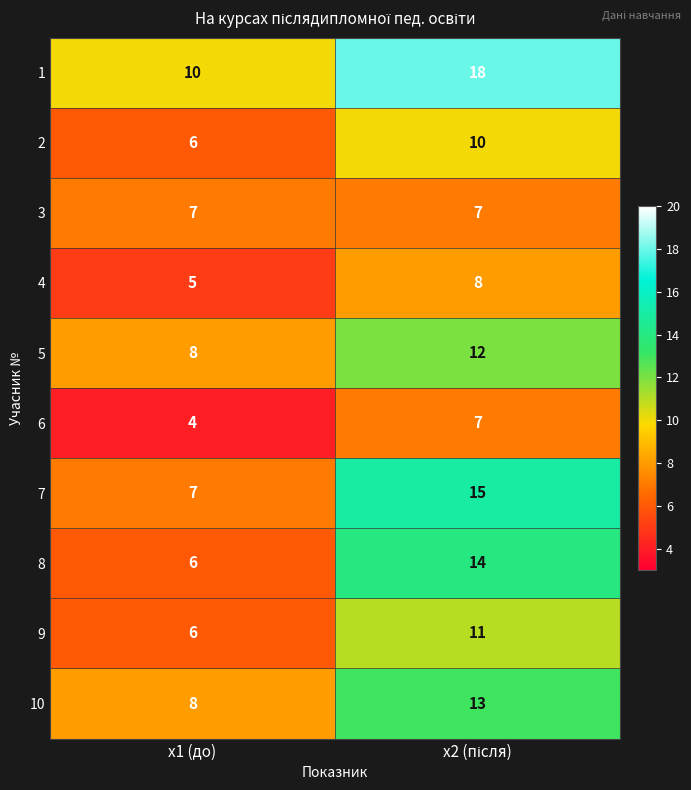

What is the difference between the maximum and minimum values in the 6 series?

3